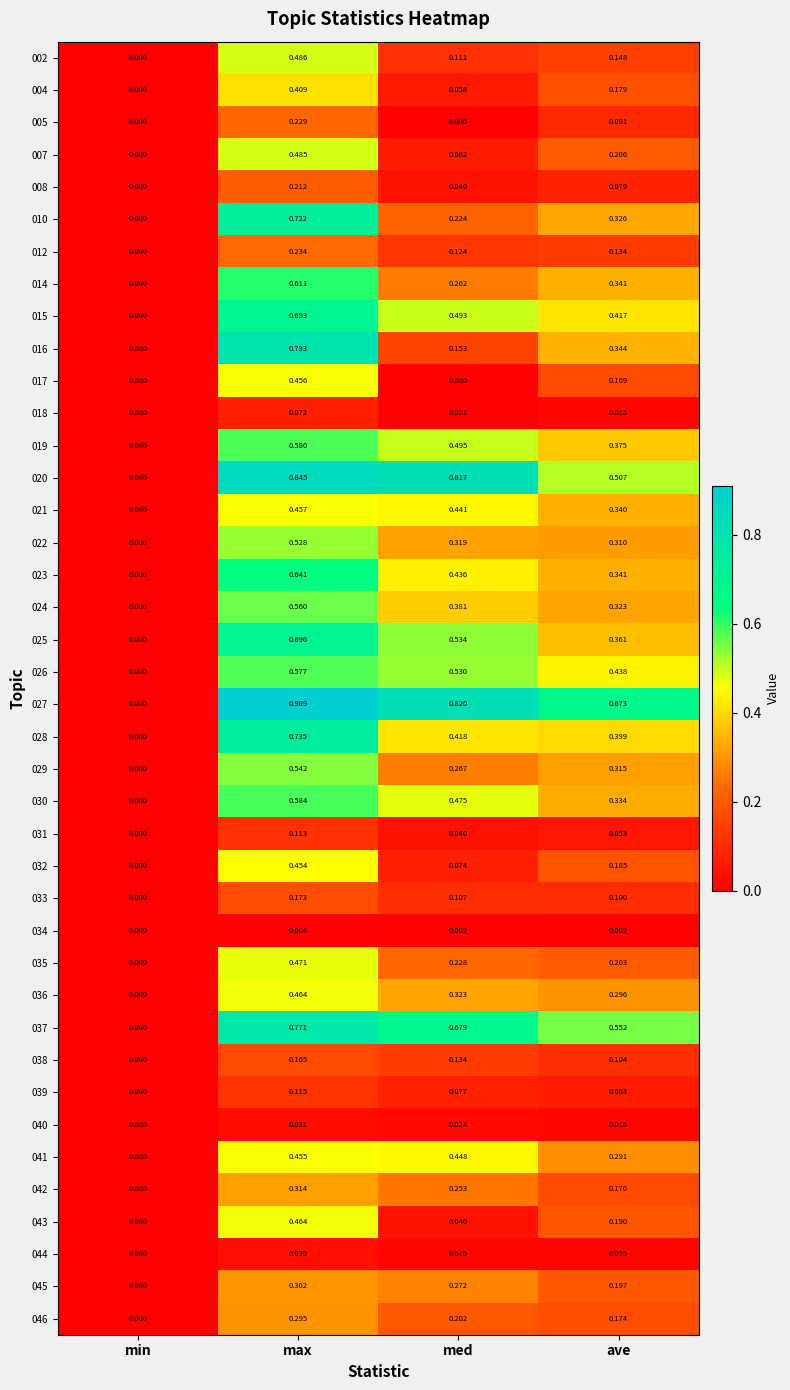

How many data points does each series have?

4